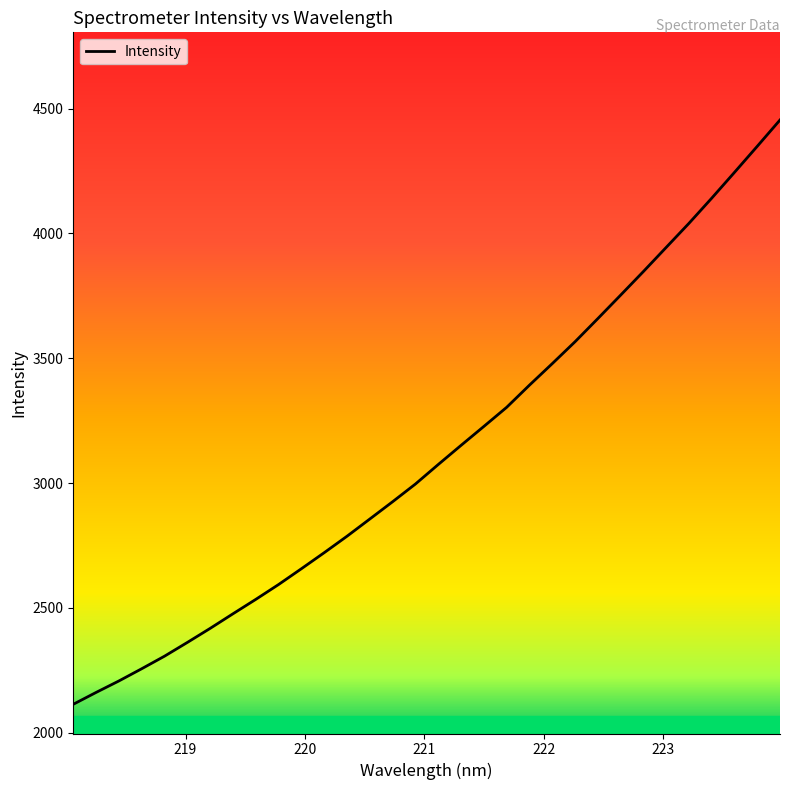

What is the greatest value displayed?

4454.2